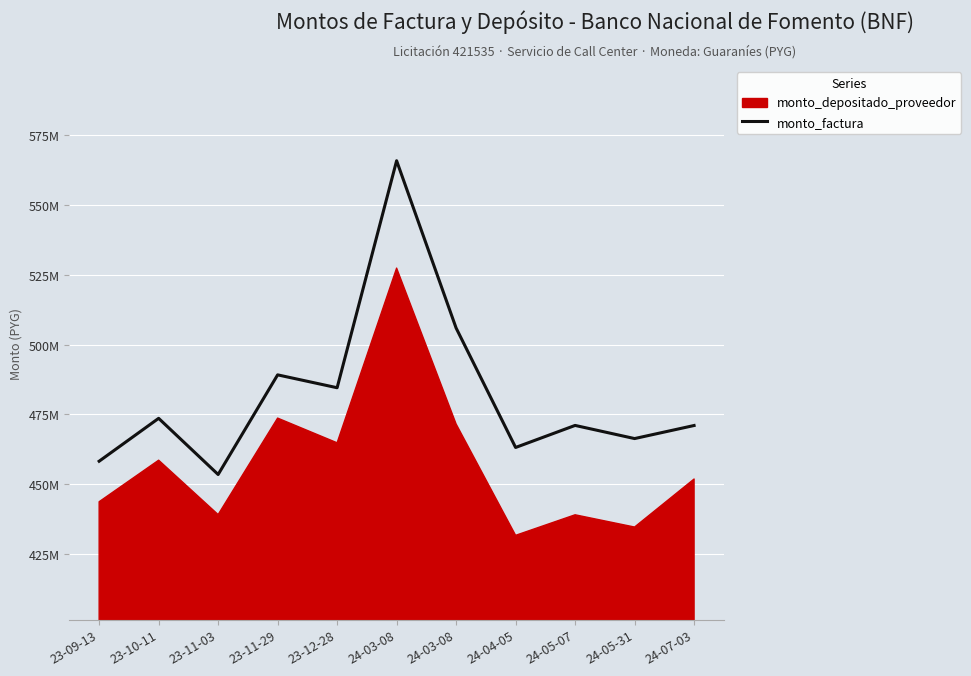

How many values exceed 471056000?

5